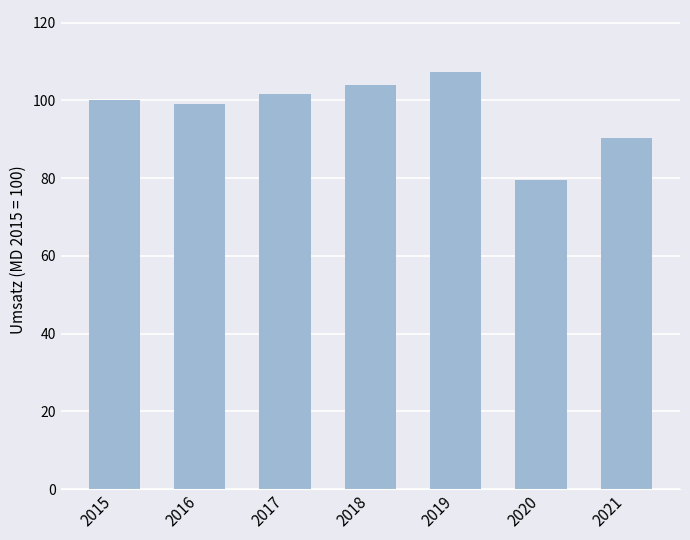

What is the change in value from 2018 to 2021?

-13.6